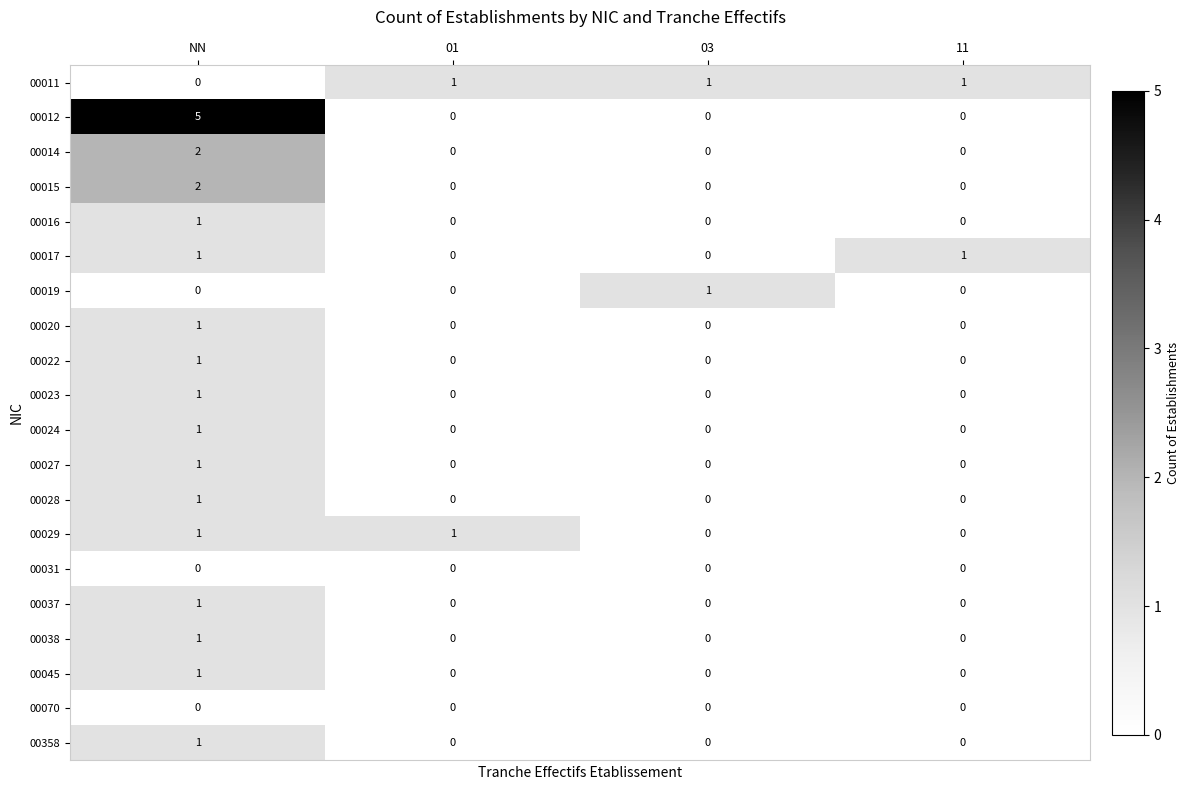

At how many categories does at least one series exceed 4?

1